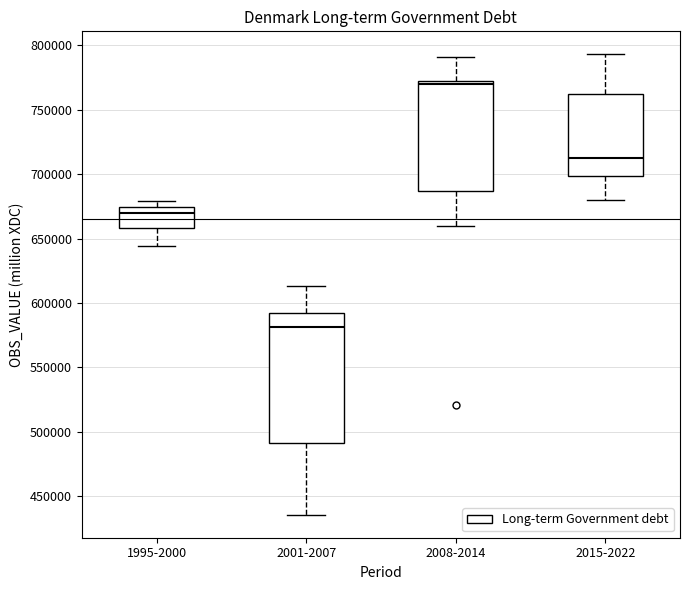

Reading left to right, read every box against the y-axis: the position of its median line, the range the box covers, and the ends of its whiskers. The values are not printed on the chart, so give them approximately, as read against the axis.

1995-2000: median 670000, box 660000 to 675000, whiskers 645000 to 680000
2001-2007: median 580000, box 490000 to 590000, whiskers 435000 to 615000
2008-2014: median 770000 (just below the box's upper edge), box 685000 to 770000, whiskers 660000 to 790000
2015-2022: median 710000, box 700000 to 760000, whiskers 680000 to 795000